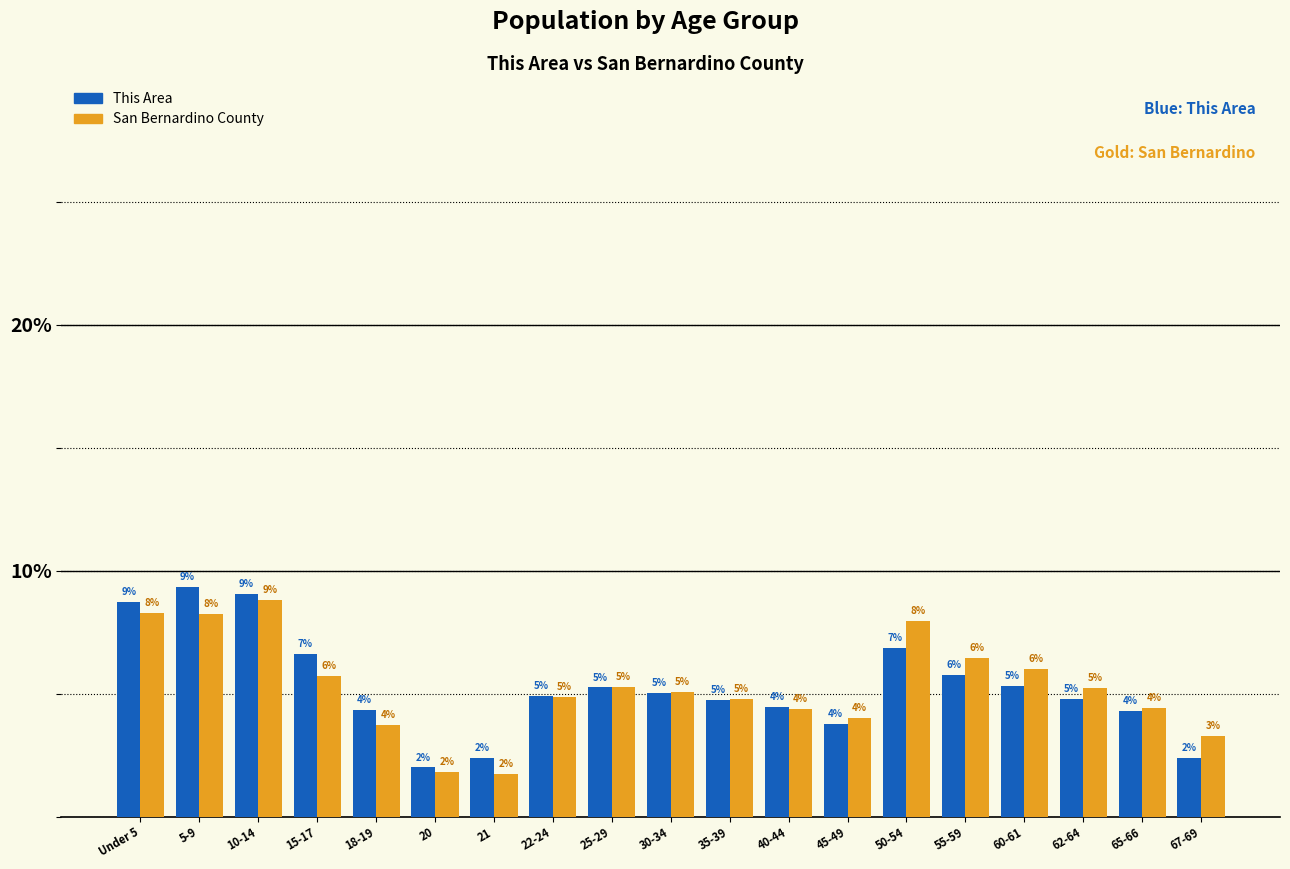

True or false: This Area has a value of 3.2 at 50-54.

False